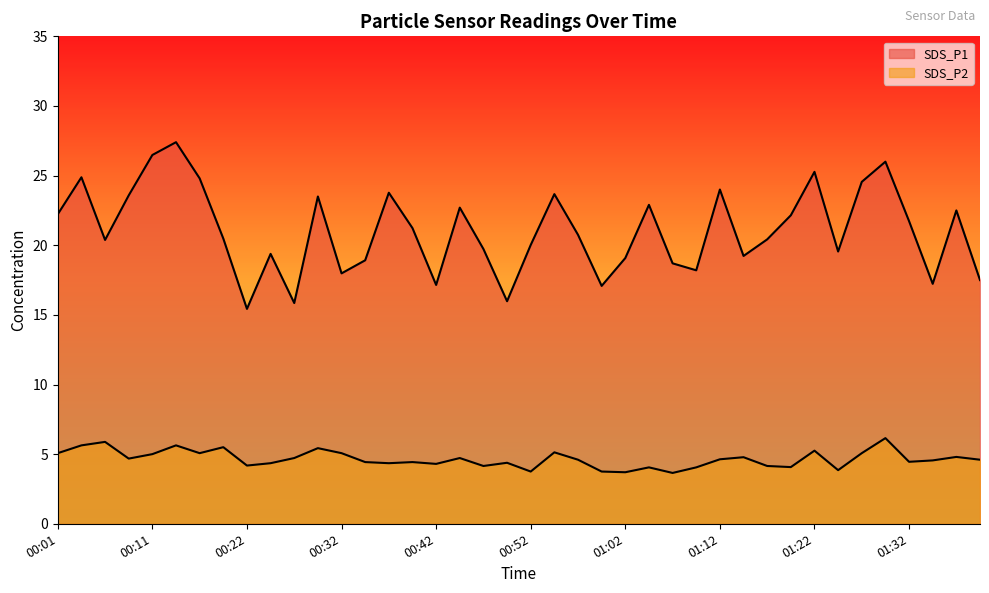

Which series has the largest total across all categories?

SDS_P1